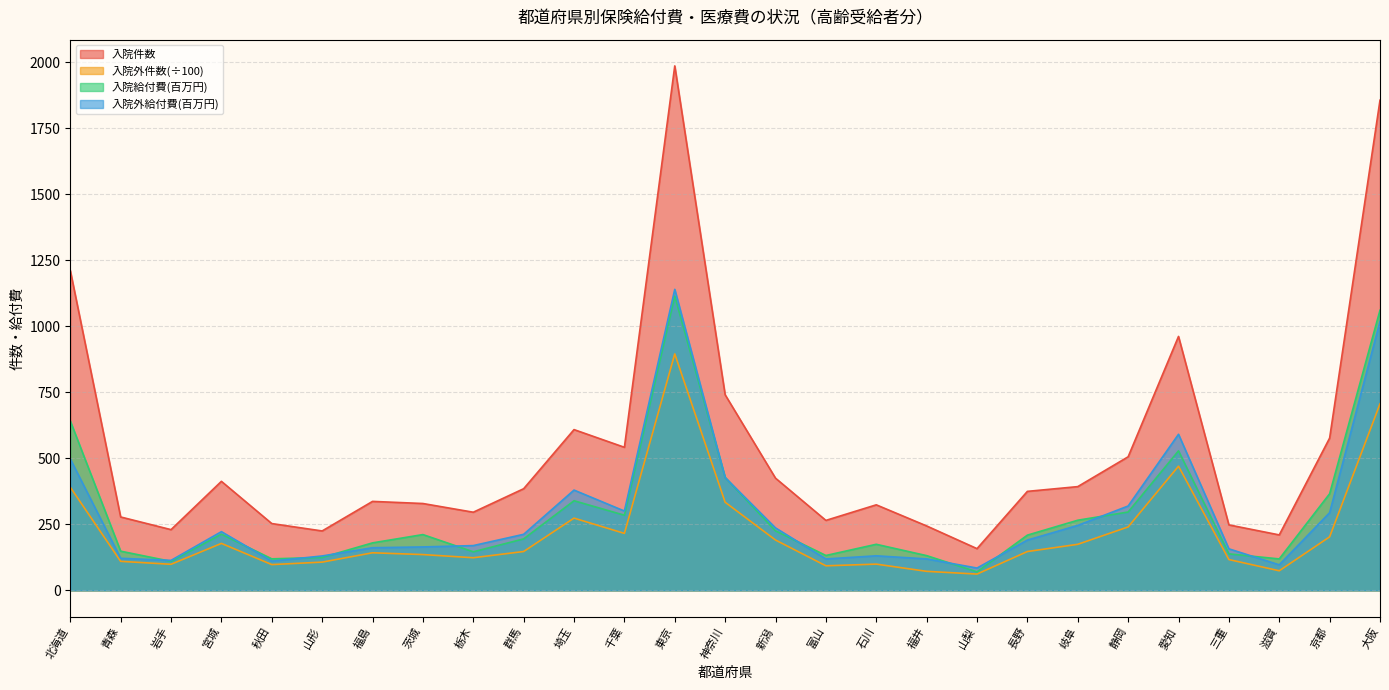

Which category has the highest value across all series?

東京